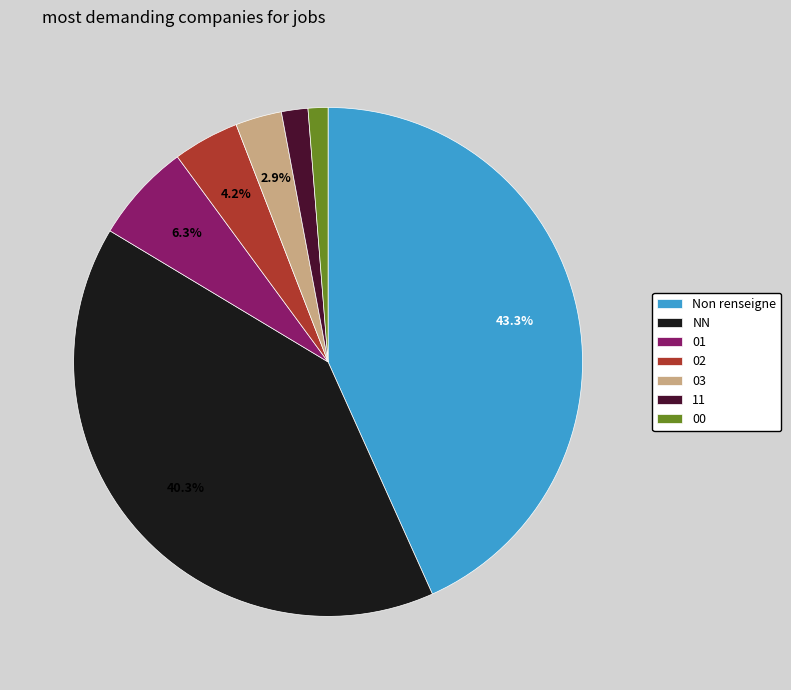

To the nearest percent, what is the difference between the 01 and 00 slice percentages?

5%